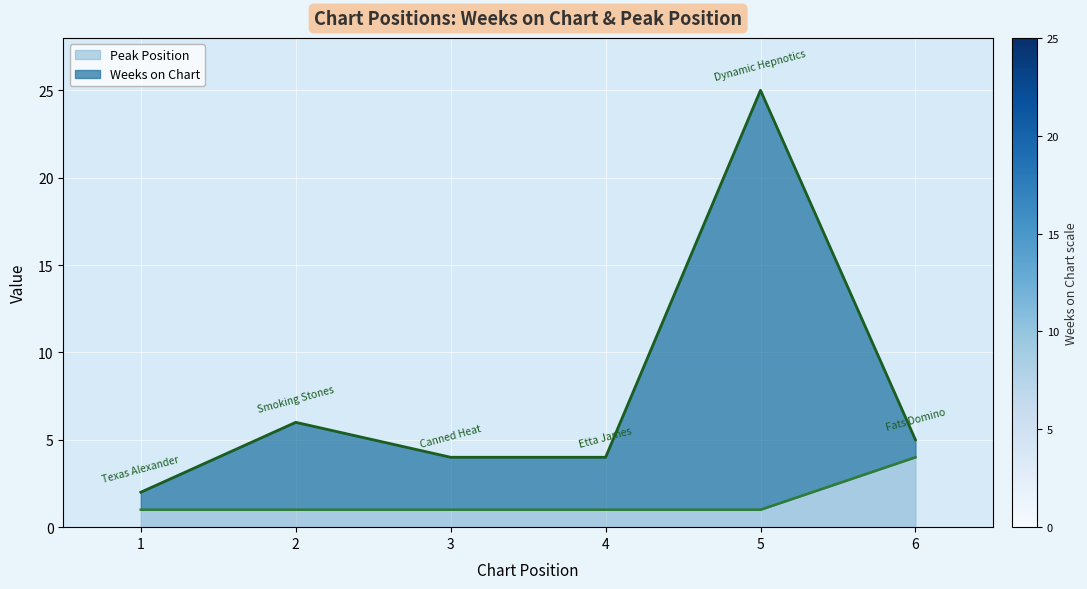

What is the difference between the Peak Position values at 2 and 6?

3